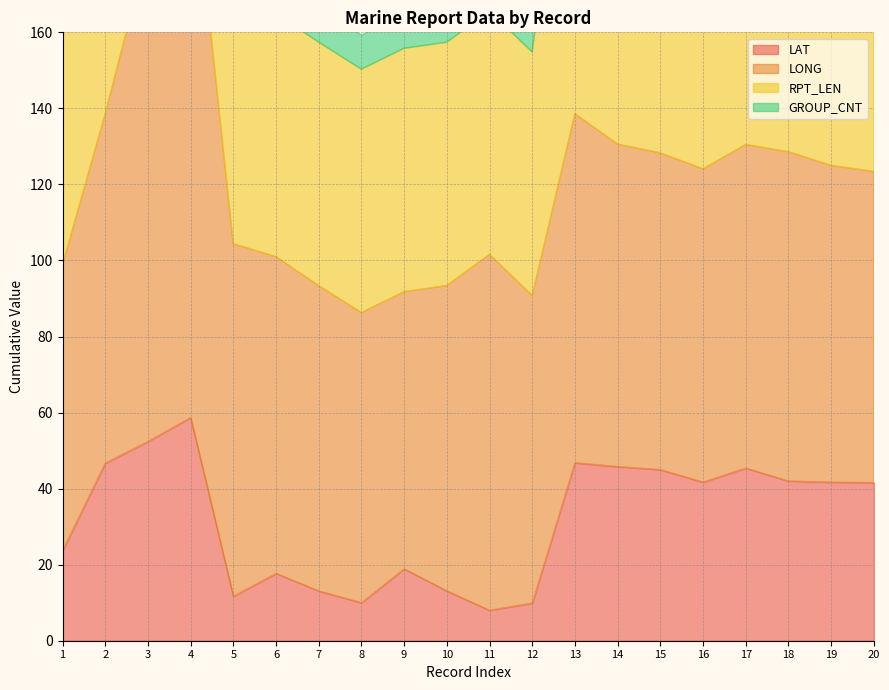

What is the greatest value displayed?

151.1